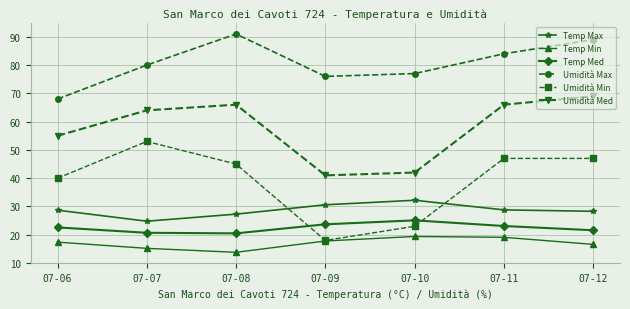

At which label does Umidità Med reach its minimum?

07-09